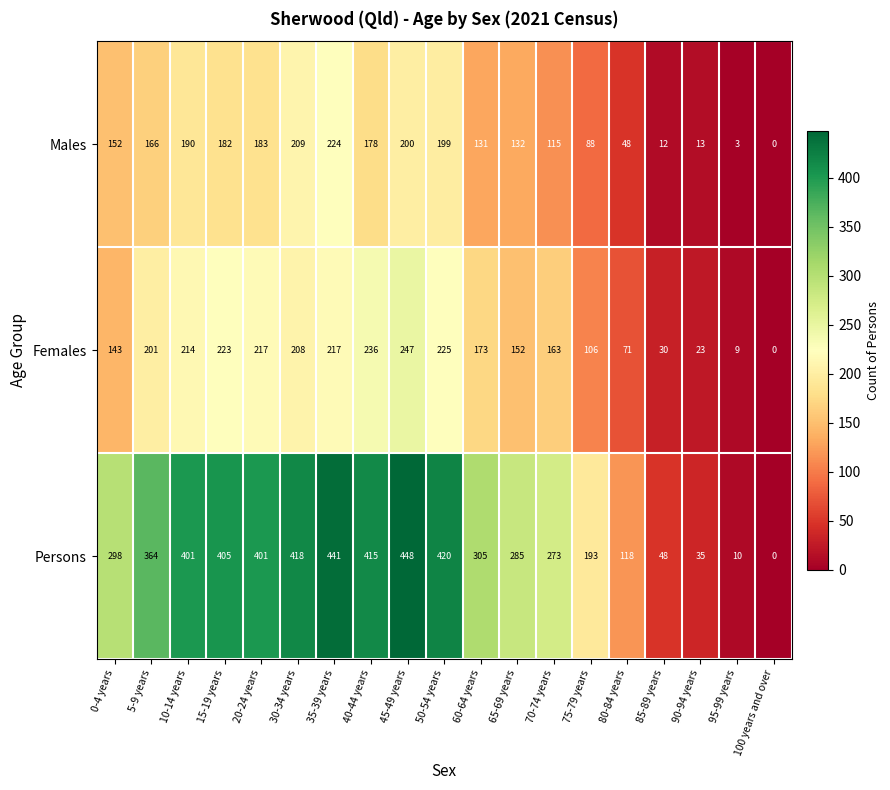

List the series in order of their overall mean, highest first.

Persons, Females, Males